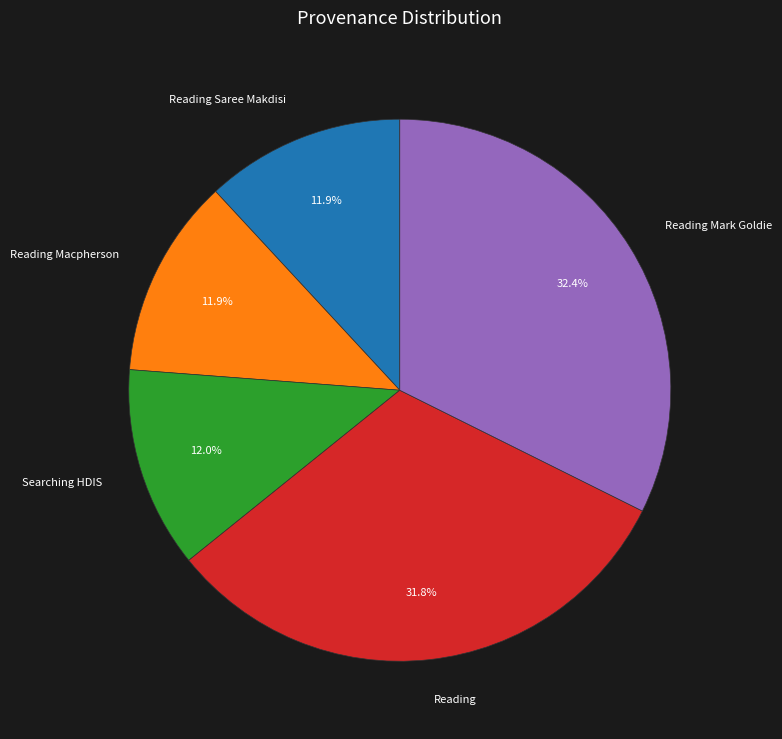

How many slices are in this pie chart?

5